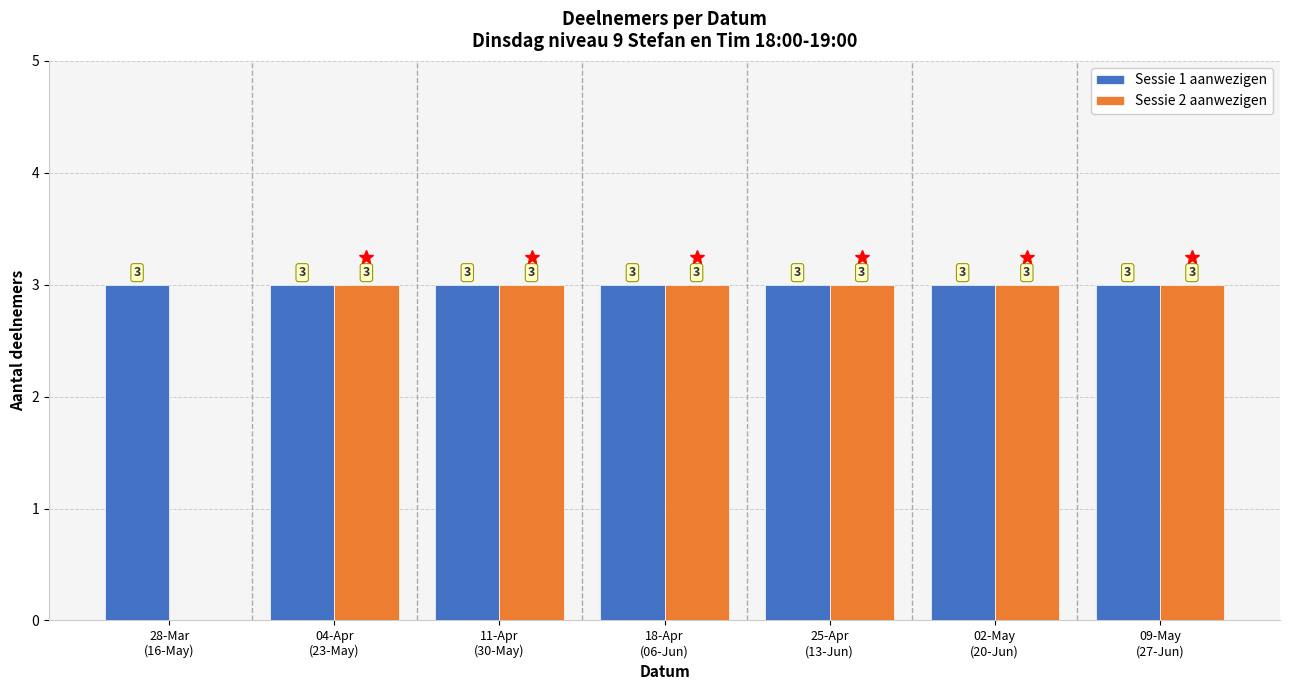

Which series has the largest total across all categories?

Sessie 1 aanwezigen